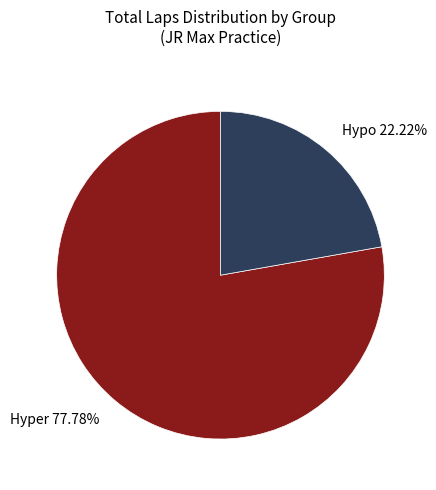

Which slice is the largest?

Hyper 77.78%